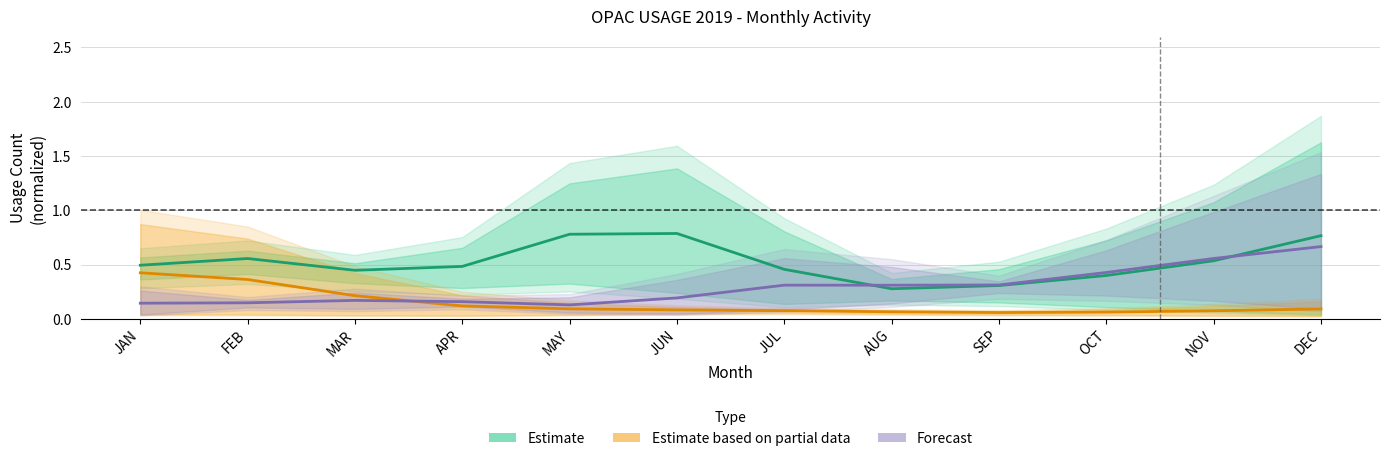

What position from the right is JUL?

6